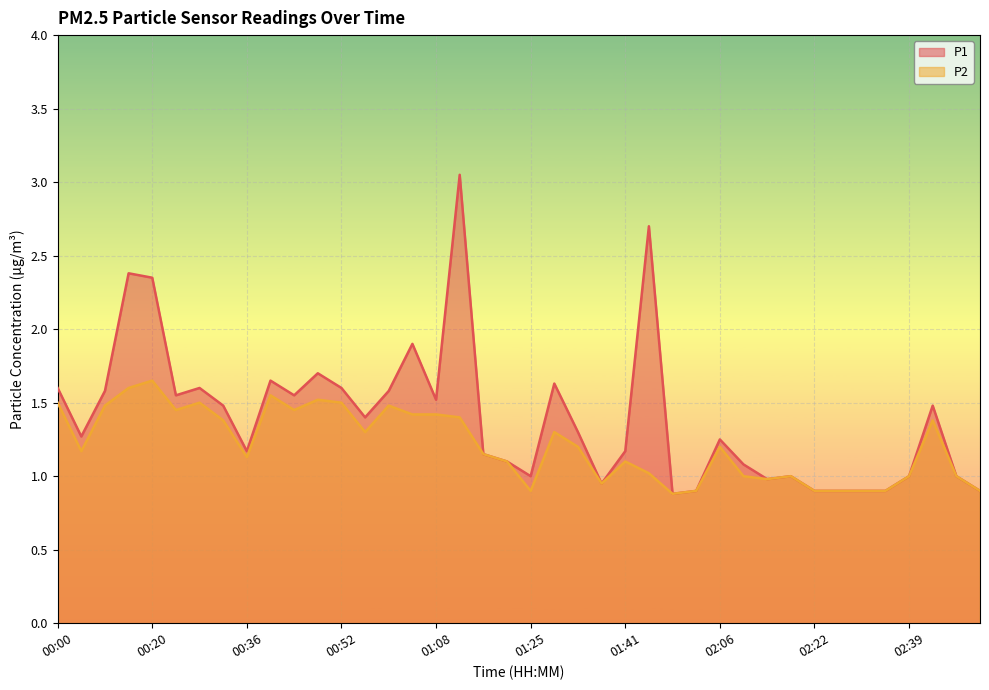

Is it true that P1 equals 0.9 at 01:53?

True